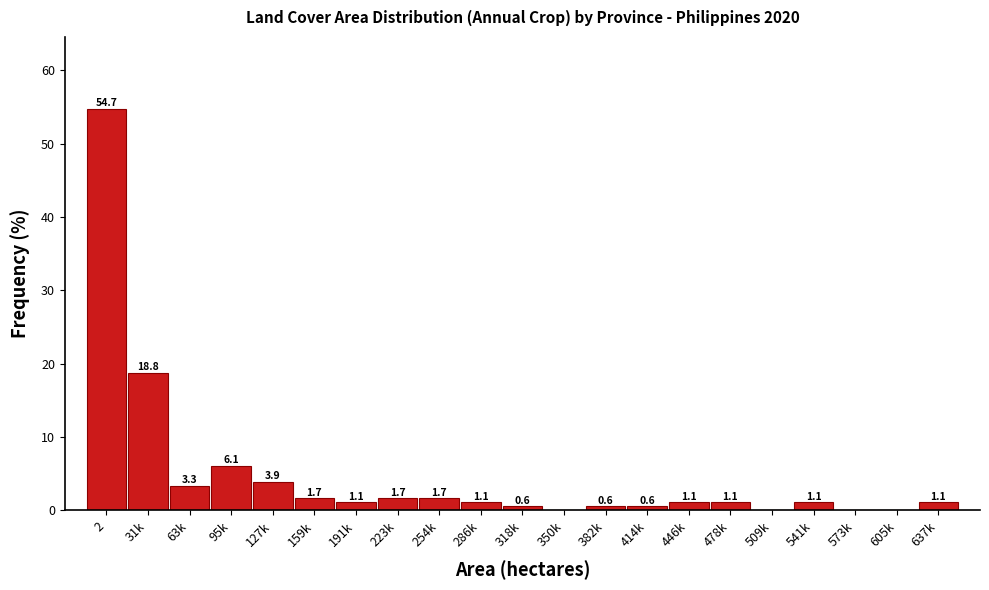

Reading right to left, what are all the values shown in this chart?

637k=1.1	605k=0.0	573k=0.0	541k=1.1	509k=0.0	478k=1.1	446k=1.1	414k=0.6	382k=0.6	350k=0.0	318k=0.6	286k=1.1	254k=1.7	223k=1.7	191k=1.1	159k=1.7	127k=3.9	95k=6.1	63k=3.3	31k=18.8	2=54.7